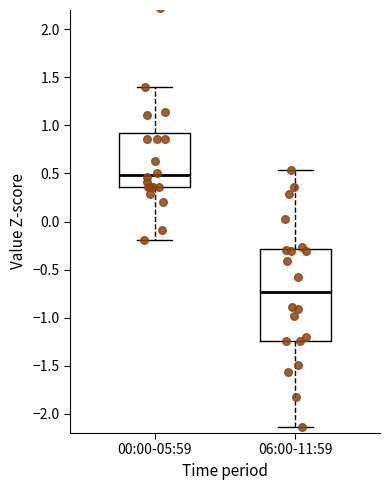

Where does the upper whisker of the box for 00:00-05:59 end on the y-axis? The values are not printed on the chart, so give them approximately, as read against the axis.

1.40